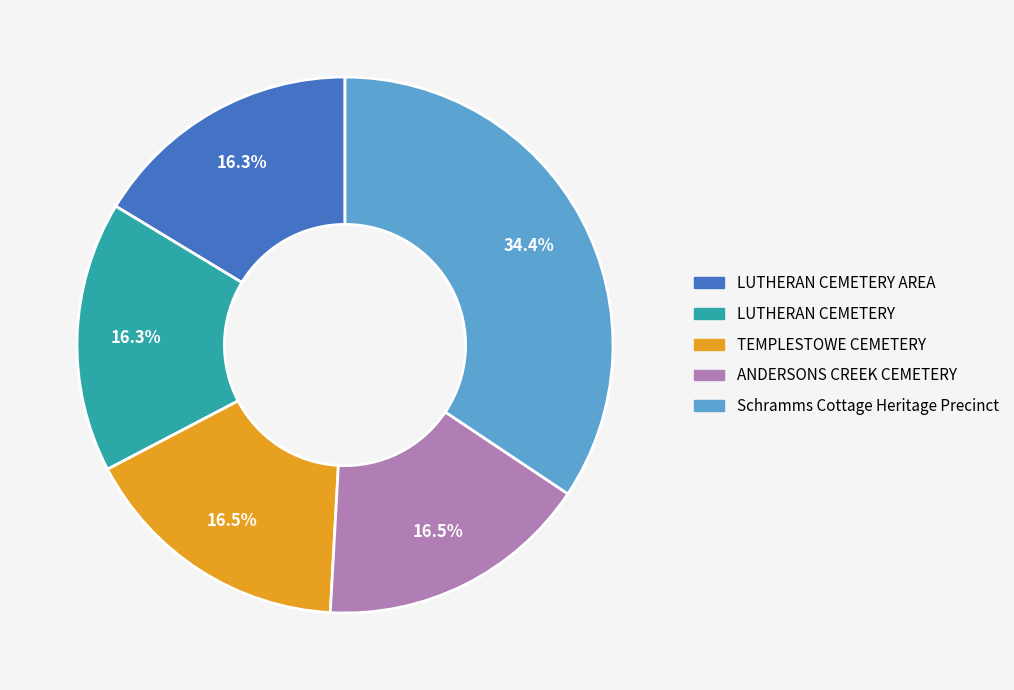

The TEMPLESTOWE CEMETERY slice represents 10% of the pie. True or false?

False